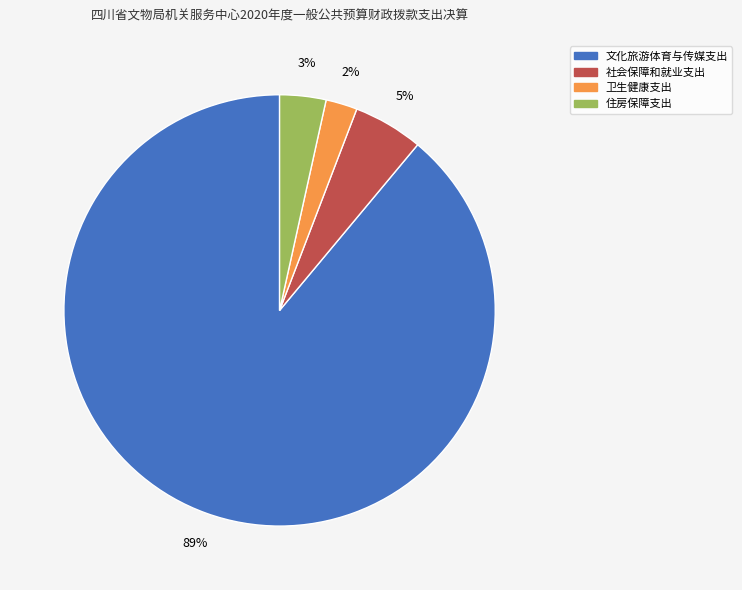

True or false: 社会保障和就业支出 accounts for 5% of the total.

True